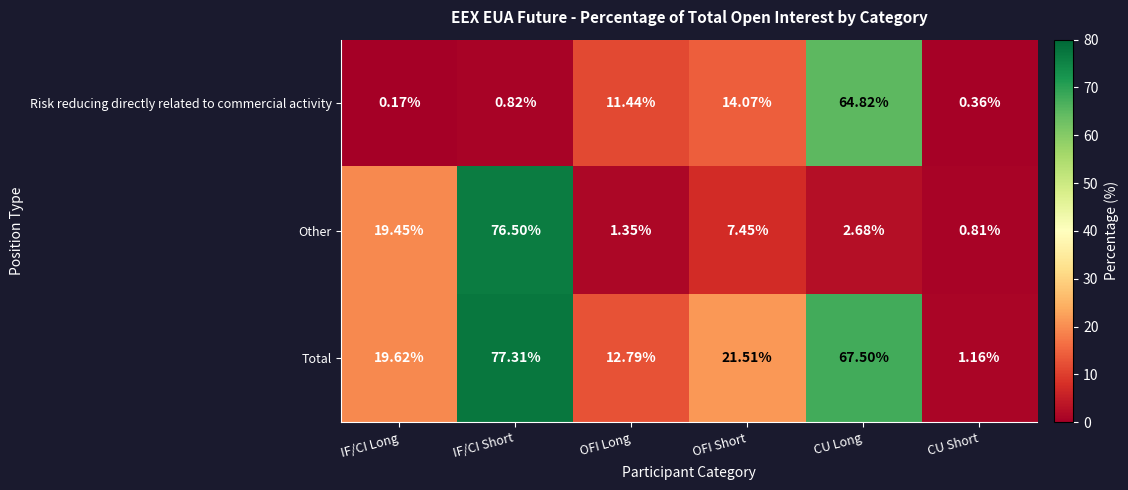

How many series are shown in this chart?

3